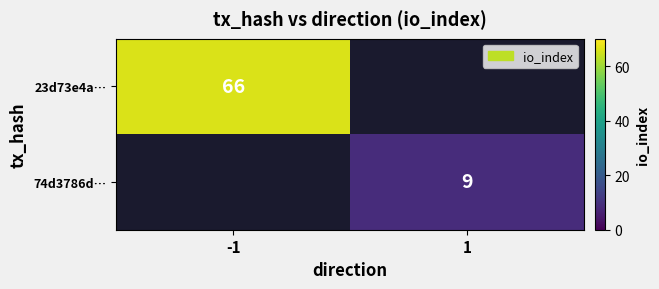

How many data points does each series have?

2